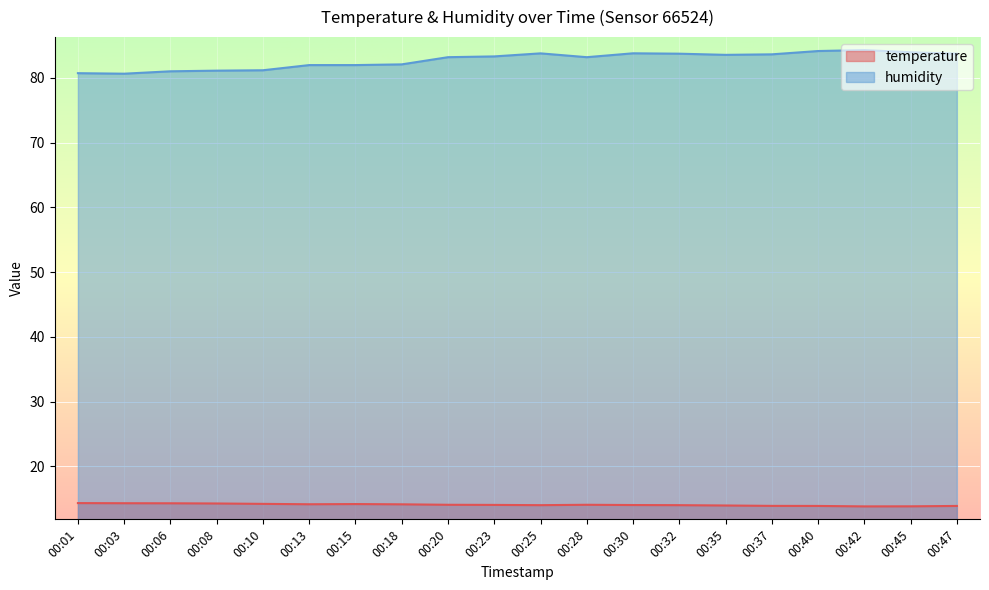

What is the sum of all humidity values?

1655.0